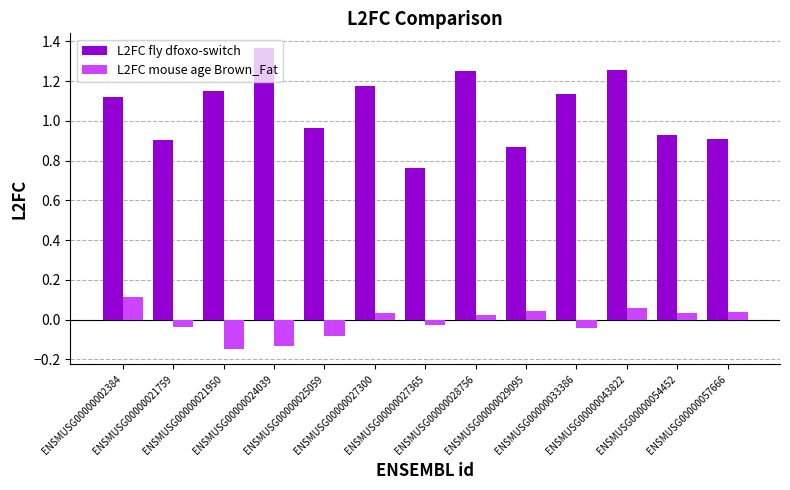

Which series has the widest spread of values?

L2FC fly dfoxo-switch